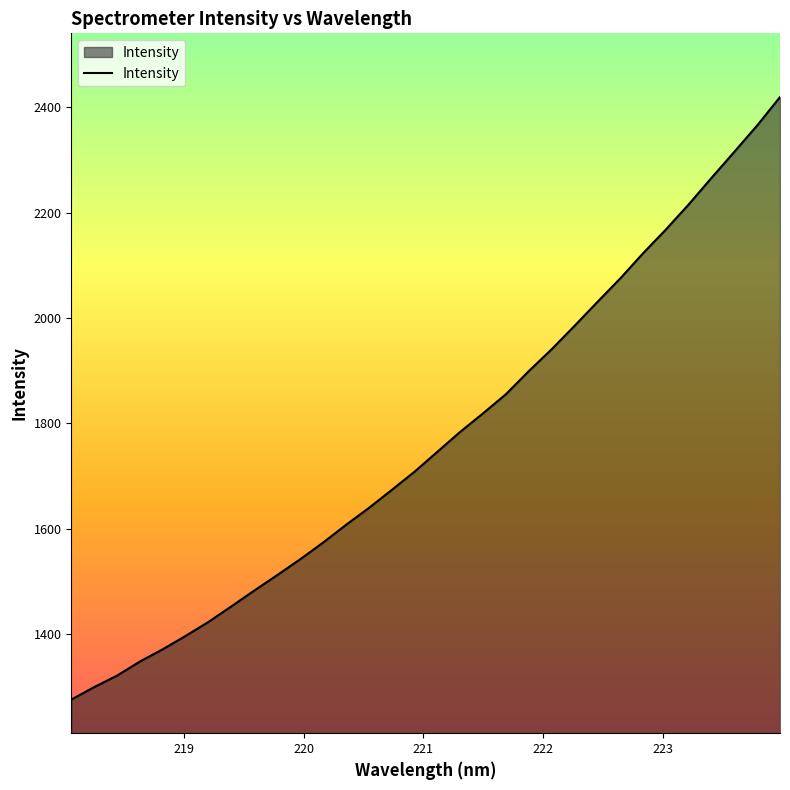

What is the maximum value shown in the chart?

2419.2